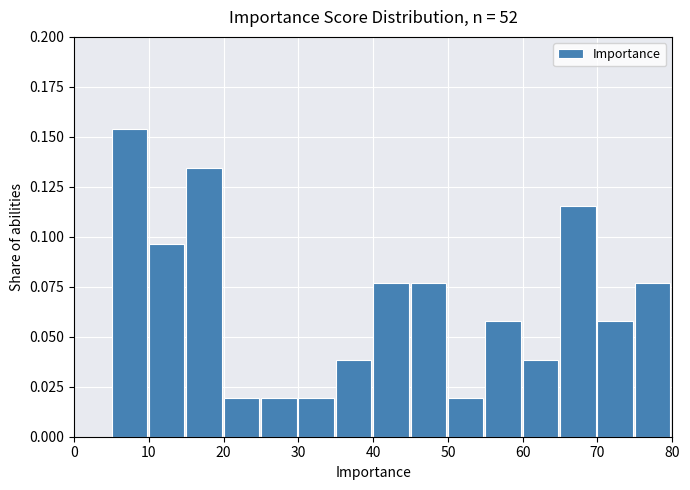

Over which range of the x-axis is the bar tallest?

5 to 10